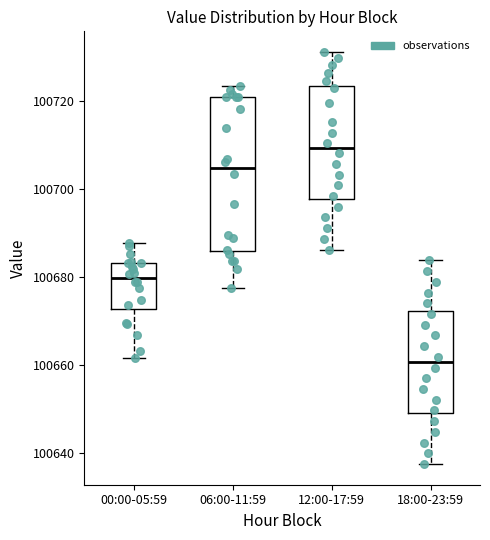

Reading left to right, read every box against the y-axis: the position of its median line, the range the box covers, and the ends of its whiskers. The values are not printed on the chart, so give them approximately, as read against the axis.

00:00-05:59: median 100680, box 100672 to 100684, whiskers 100662 to 100688
06:00-11:59: median 100704, box 100686 to 100720, whiskers 100678 to 100724
12:00-17:59: median 100710, box 100698 to 100724, whiskers 100686 to 100732
18:00-23:59: median 100660, box 100650 to 100672, whiskers 100638 to 100684